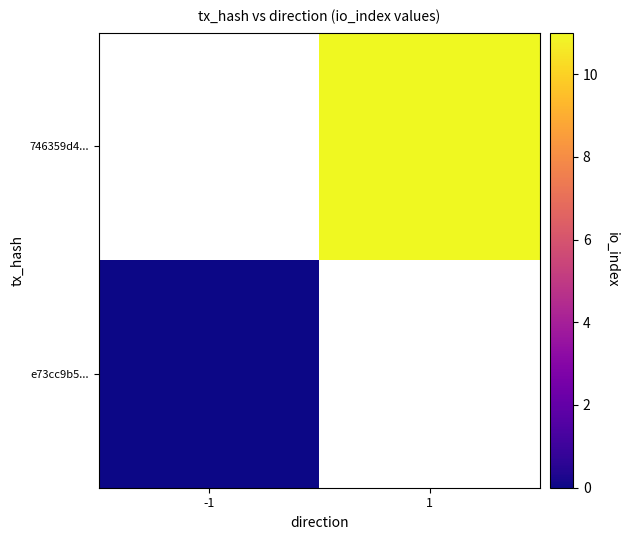

List the series in order of their peak value, highest first.

e73cc9b5..., 746359d4...